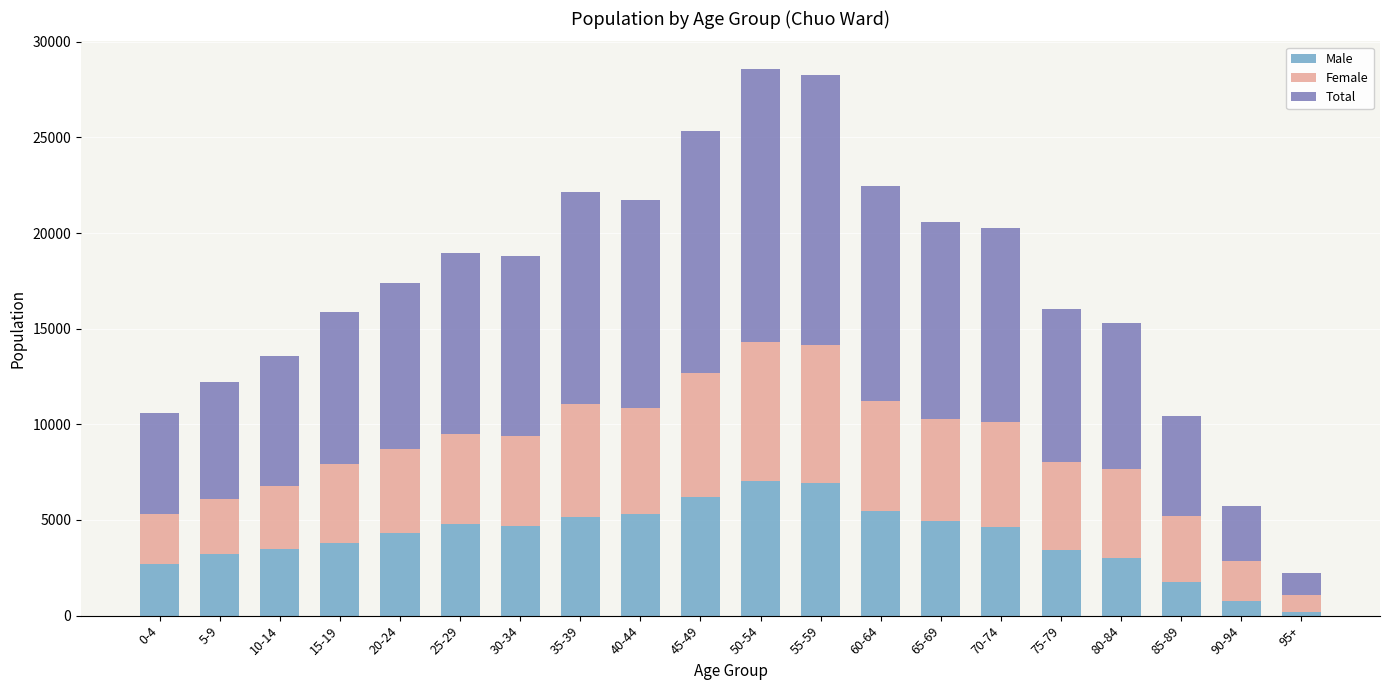

Which category has the lowest value in the Male series?

95+